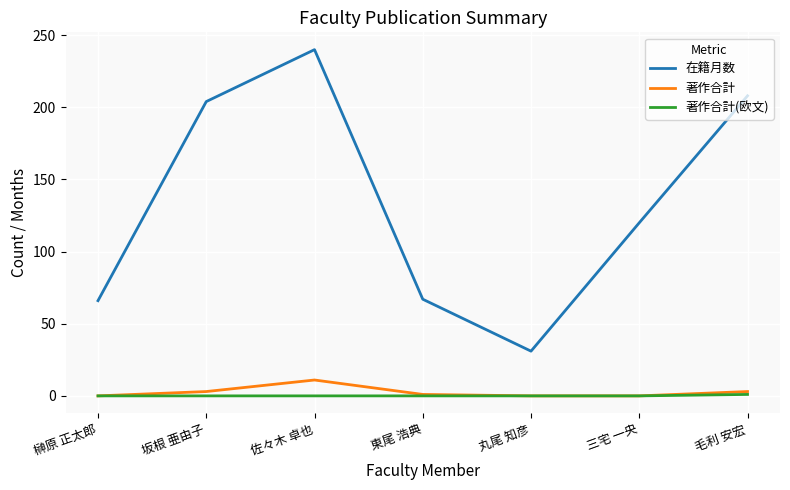

True or false: 在籍月数 and 著作合計 intersect in this chart.

False